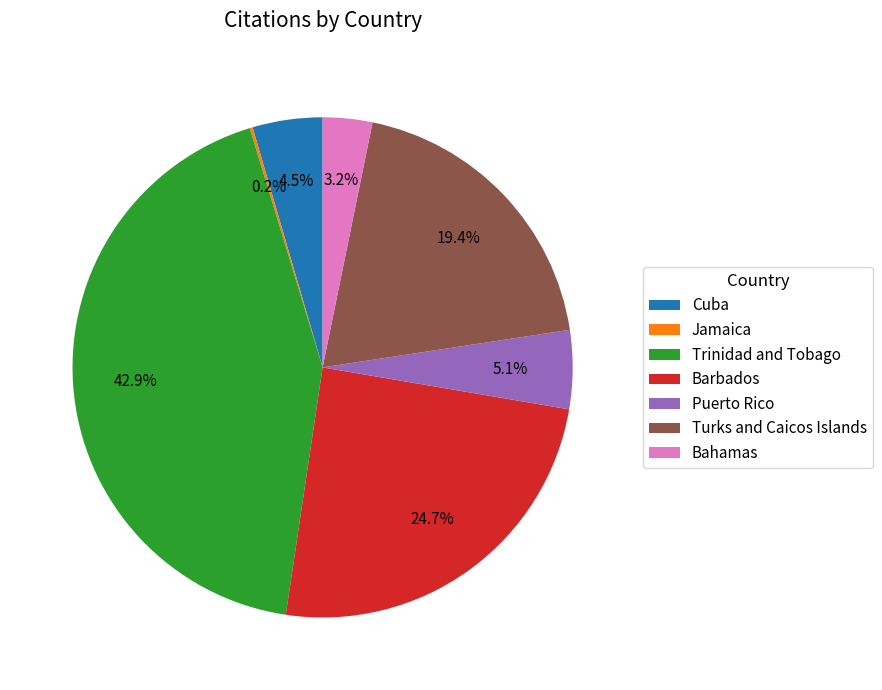

To the nearest percent, what is the combined percentage of Puerto Rico and Bahamas?

8%